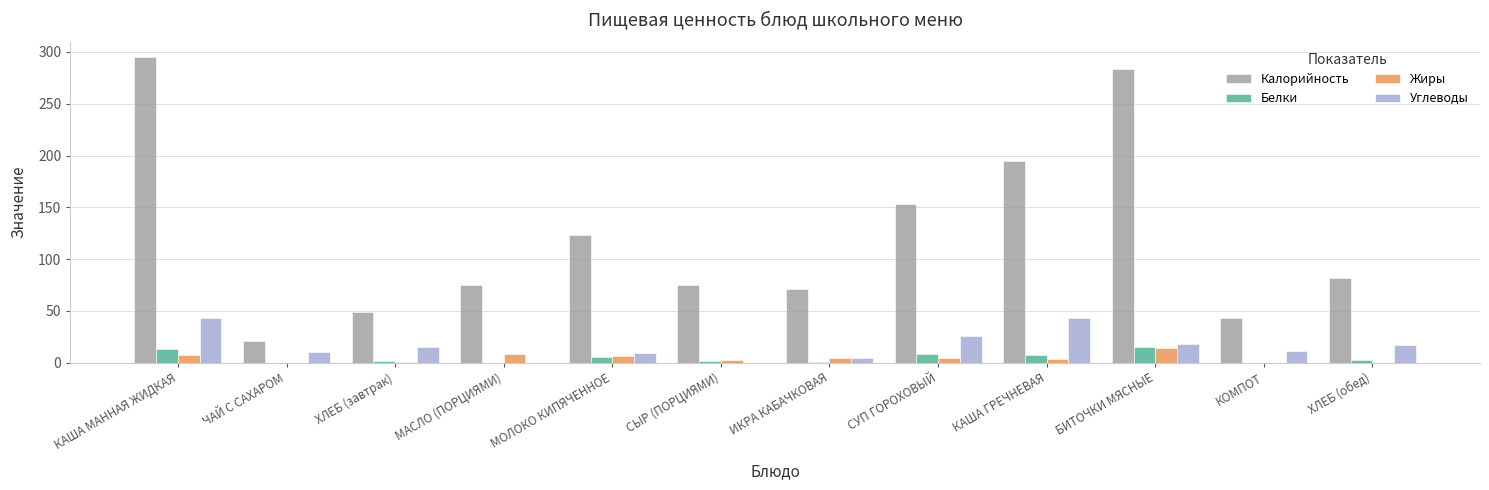

What is the total value across all series at МАСЛО (ПОРЦИЯМИ)?

83.0